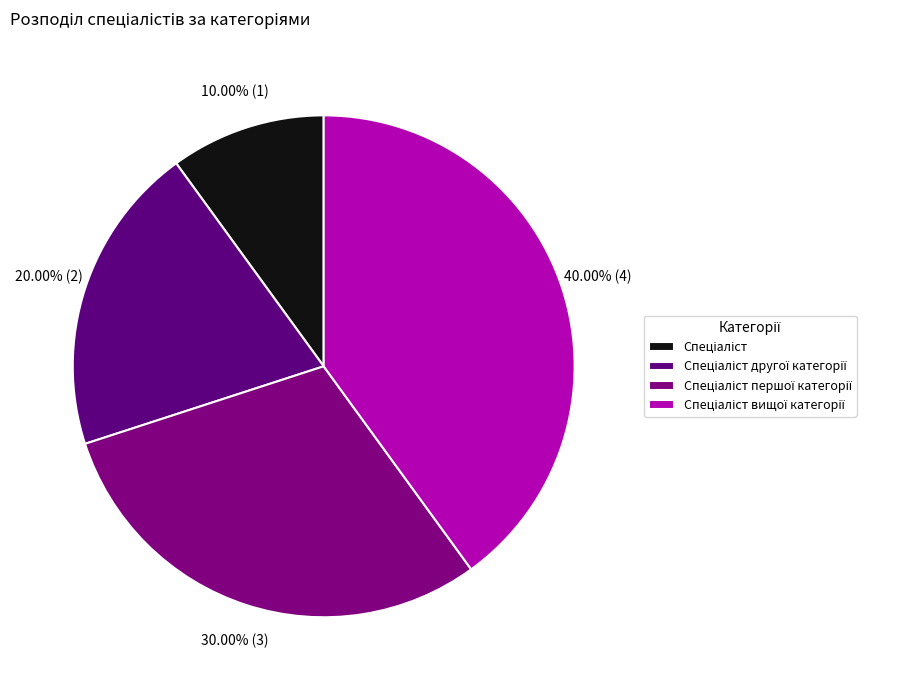

Combined, what portion of the pie is Спеціаліст першої категорії and Спеціаліст другої категорії?

50.0%